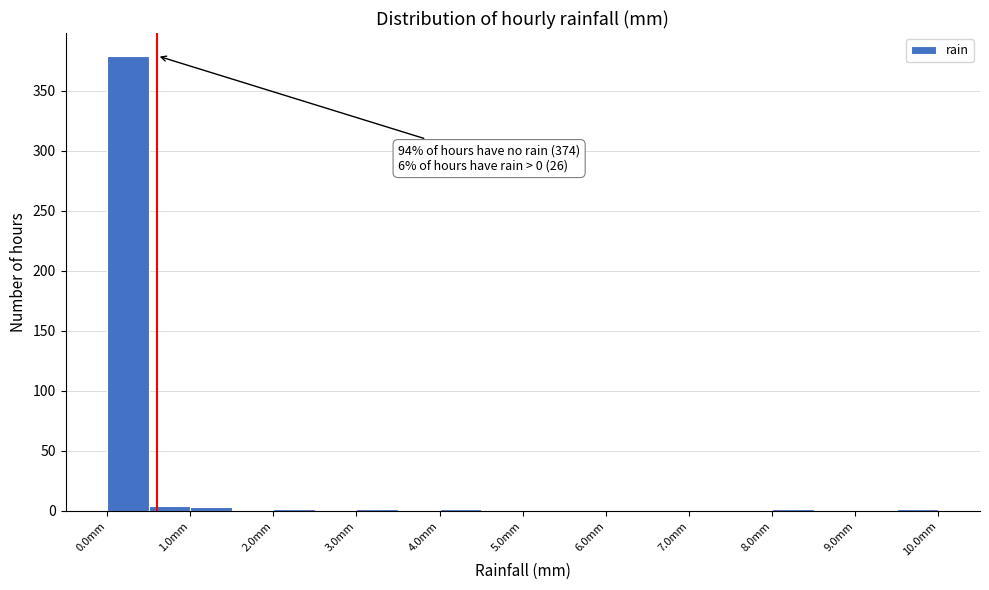

Which range on the x-axis has the tallest bar?

0.0 to 0.5